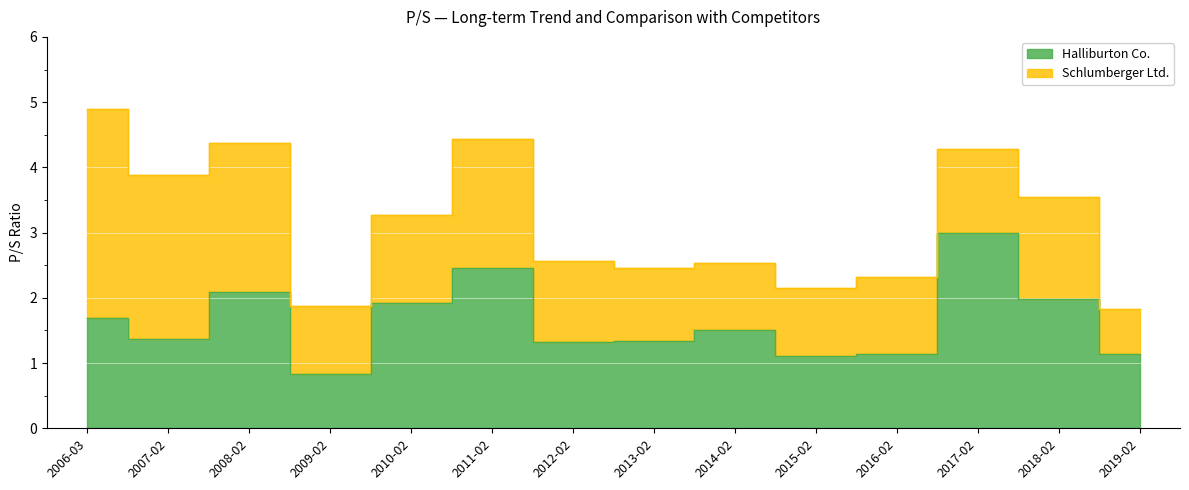

In Halliburton Co., how many points are higher than both neighbors (excluding endpoints)?

4